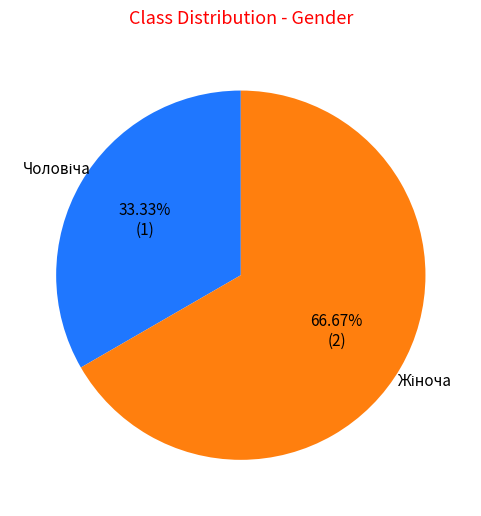

Is there a majority slice in this chart?

Yes